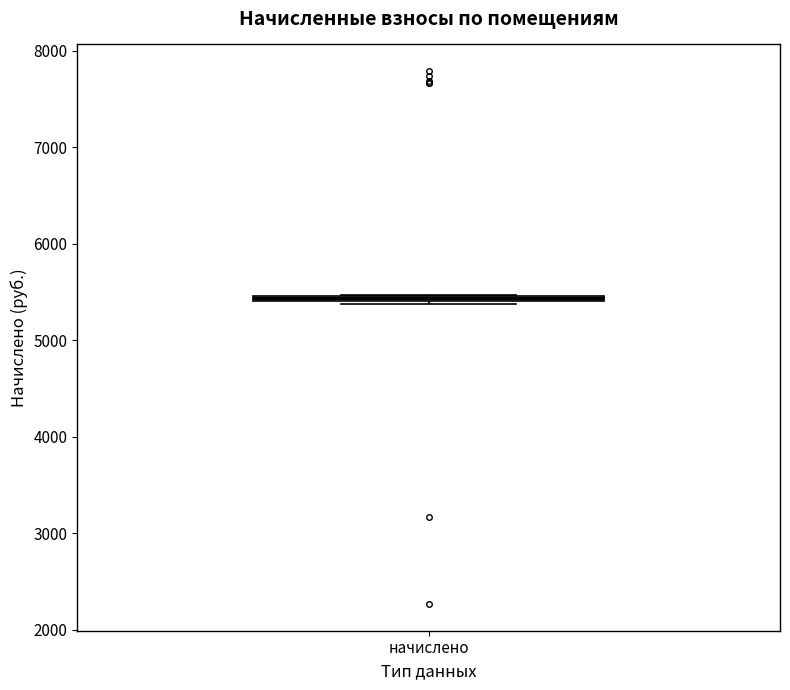

Where is the lower edge of the box for начислено on the y-axis? The values are not printed on the chart, so give them approximately, as read against the axis.

5400